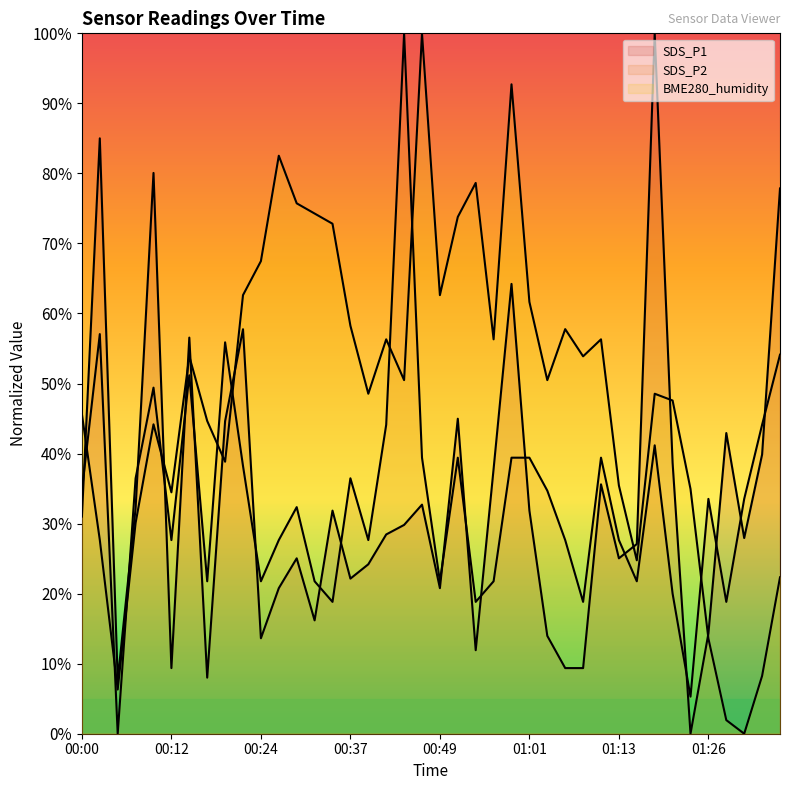

What are all the series names shown in the legend?

SDS_P1, SDS_P2, BME280_humidity